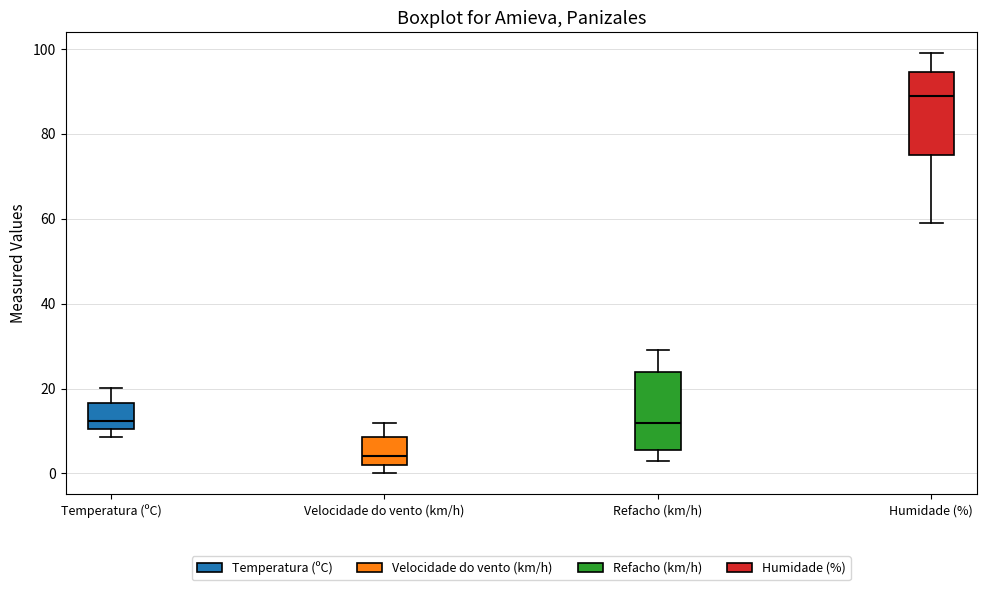

Where does the upper whisker of the box for Velocidade do vento (km/h) end on the y-axis? The values are not printed on the chart, so give them approximately, as read against the axis.

12